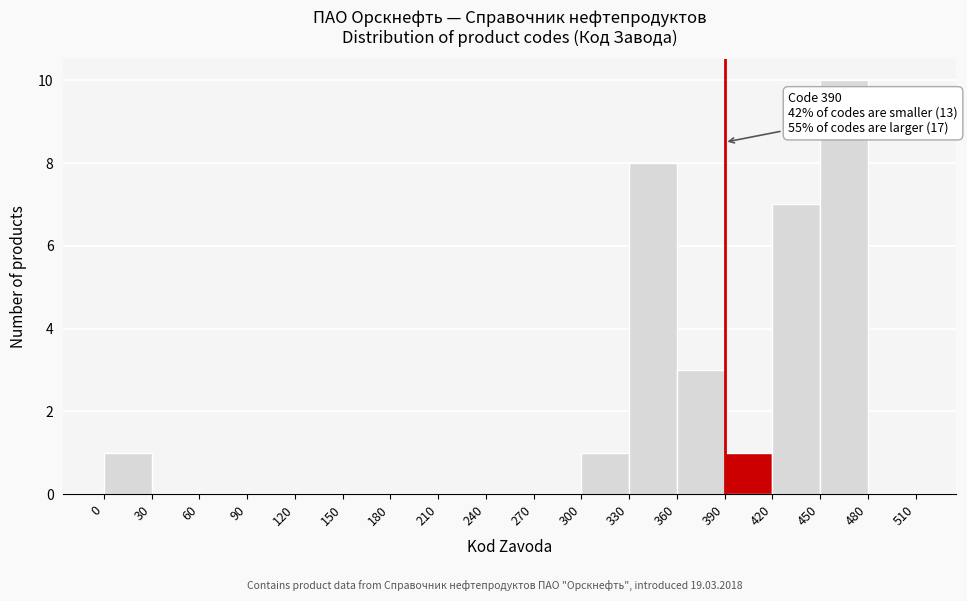

Over which range of the x-axis is the bar tallest?

450 to 480